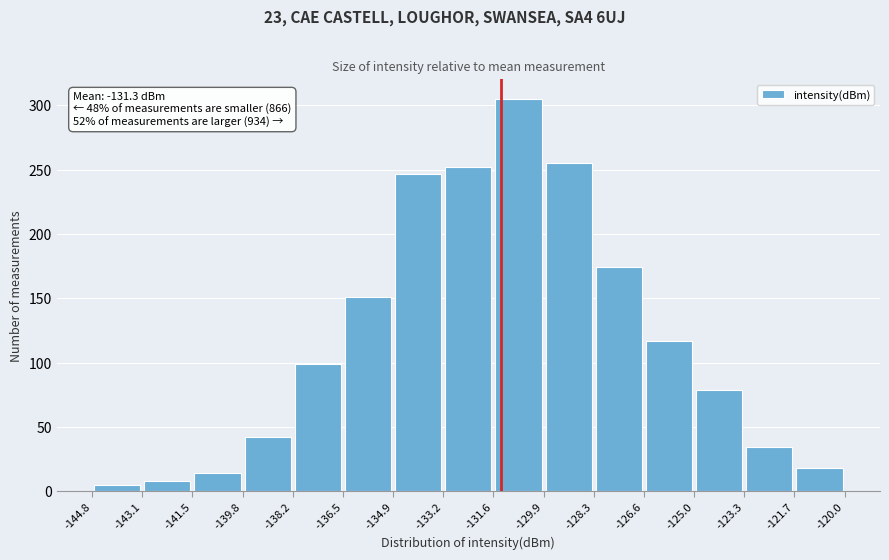

Over which range of the x-axis is the bar tallest?

-131.6 to -129.9